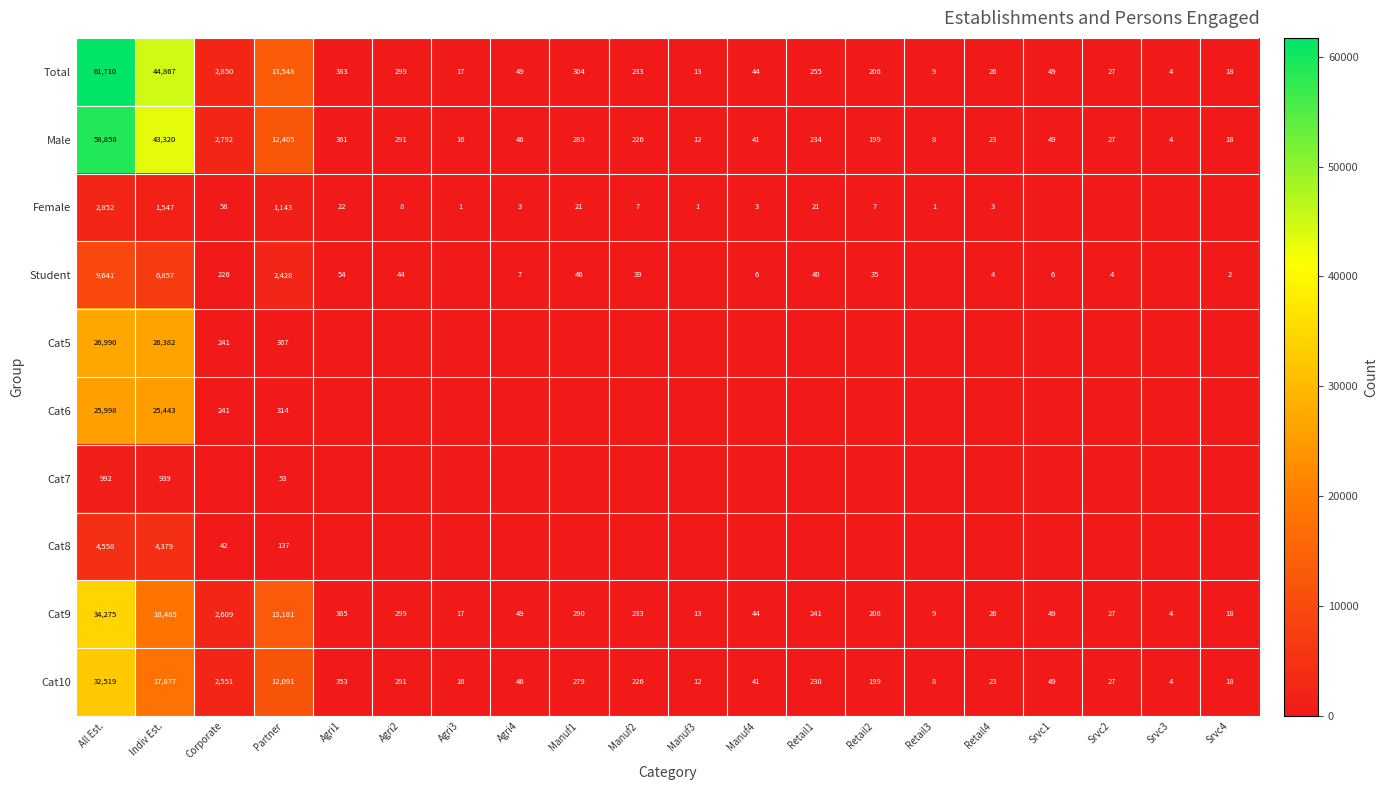

List the labels in order of Male value, largest first.

All Est., Indiv Est., Partner, Corporate, Agri1, Agri2, Manuf1, Retail1, Manuf2, Retail2, Srvc1, Agri4, Manuf4, Srvc2, Retail4, Srvc4, Agri3, Manuf3, Retail3, Srvc3